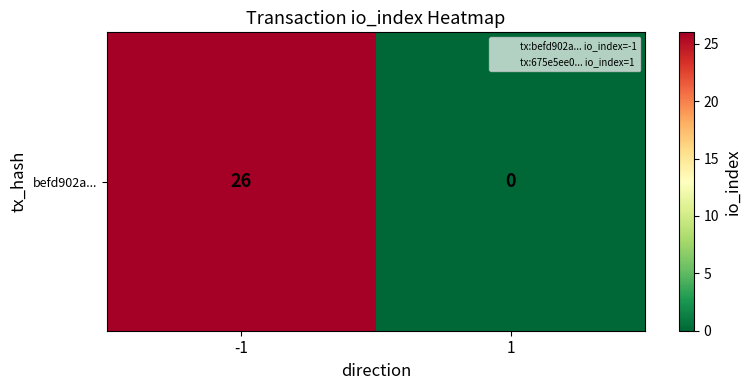

Is it true that the value at -1 is 26?

True